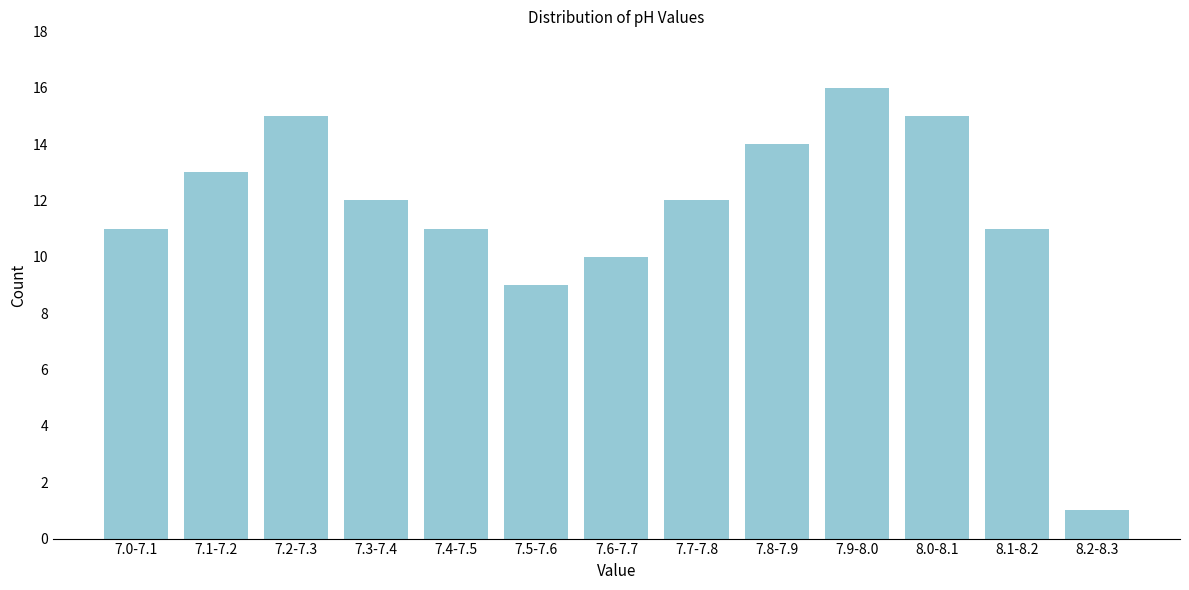

Reading left to right, list all the values displayed in this chart.

11	13	15	12	11	9	10	12	14	16	15	11	1